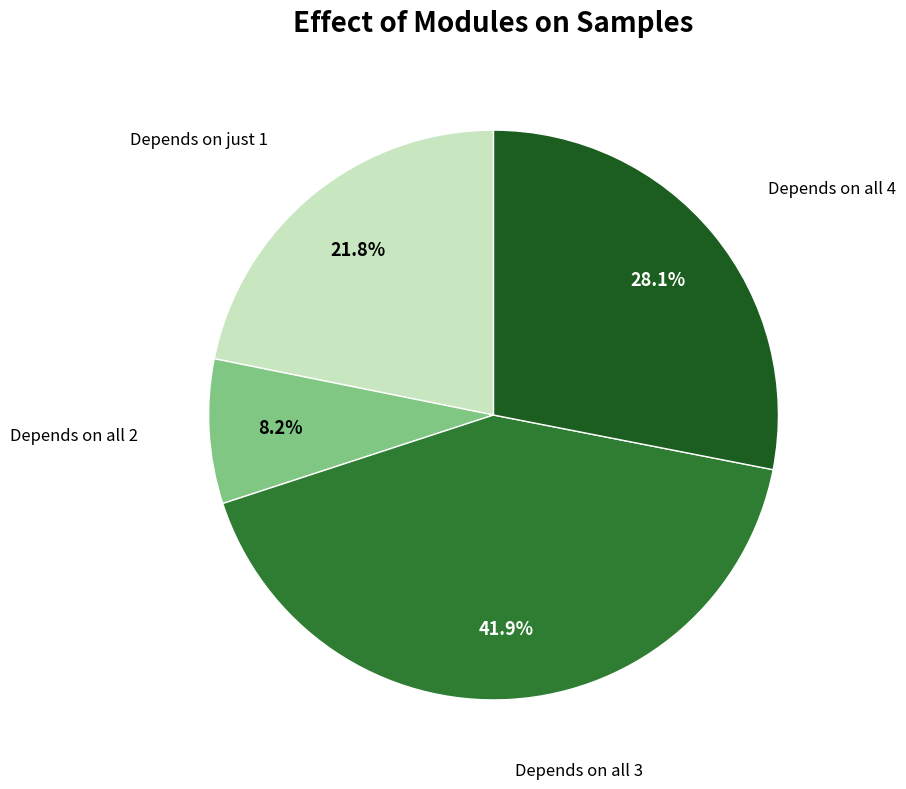

To the nearest percent, what is the difference between the largest and smallest slice percentages?

34%